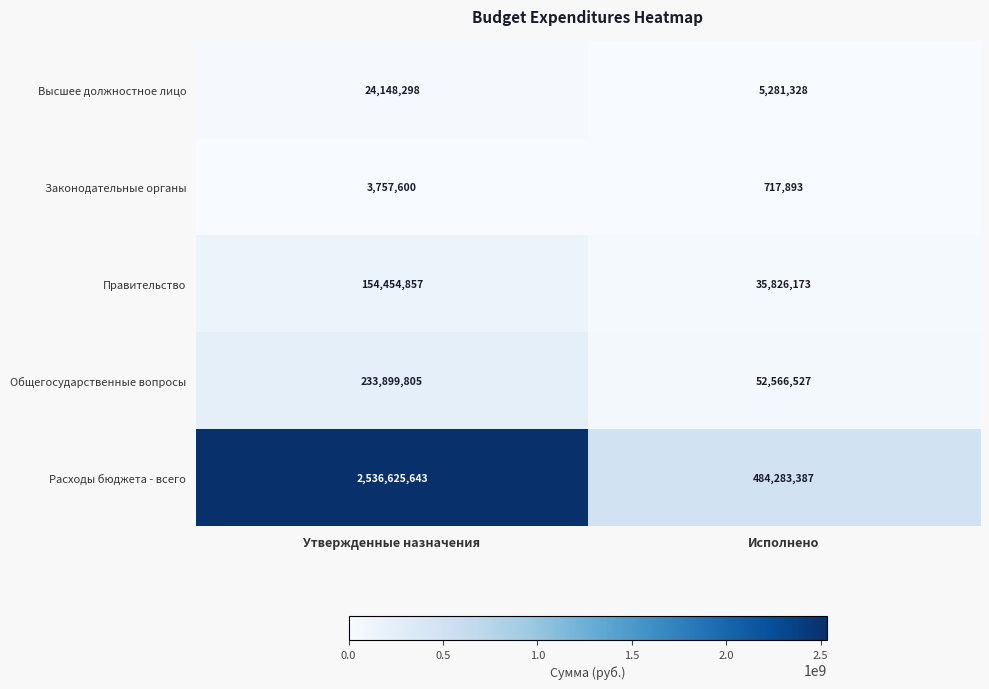

What is the average value of the Расходы бюджета - всего series?

1510454515